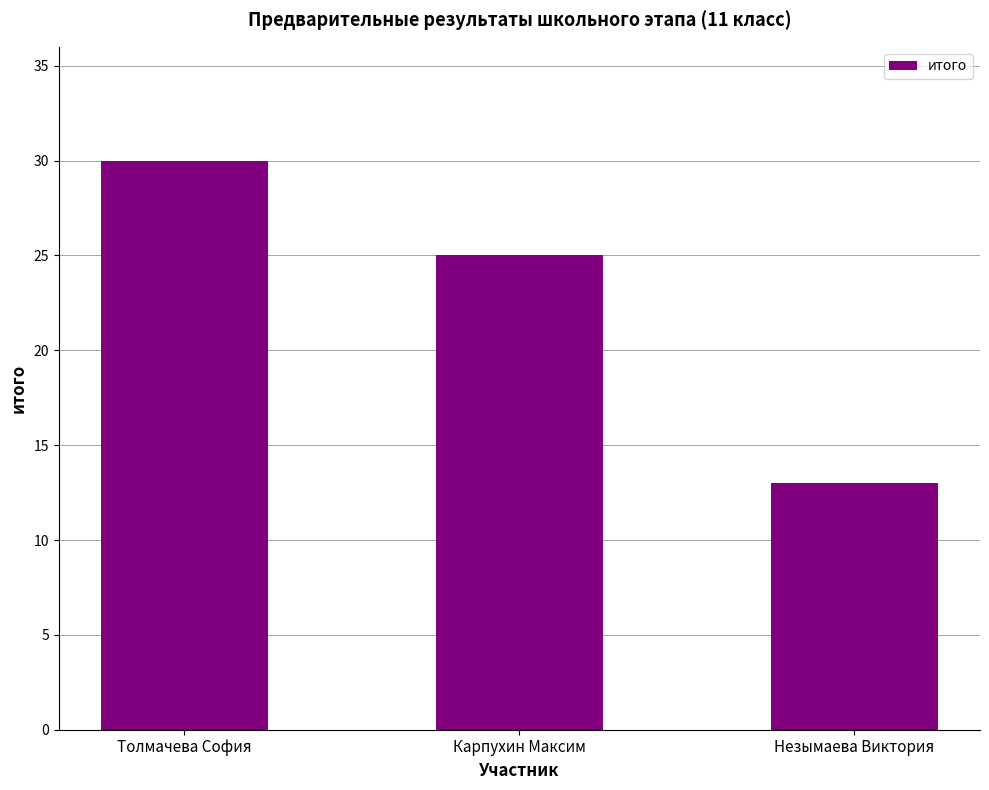

What is the change in value from Толмачева София to Карпухин Максим?

-5